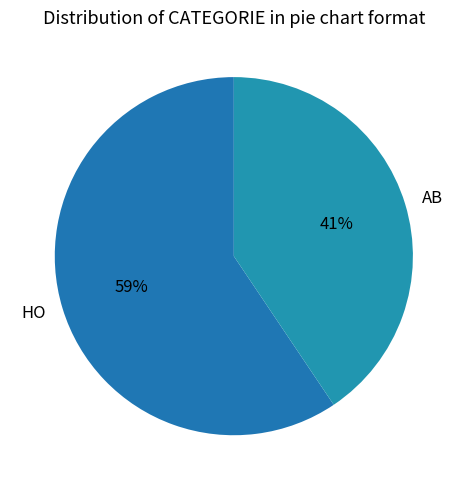

To the nearest percent, what percentage of the pie is HO?

59%